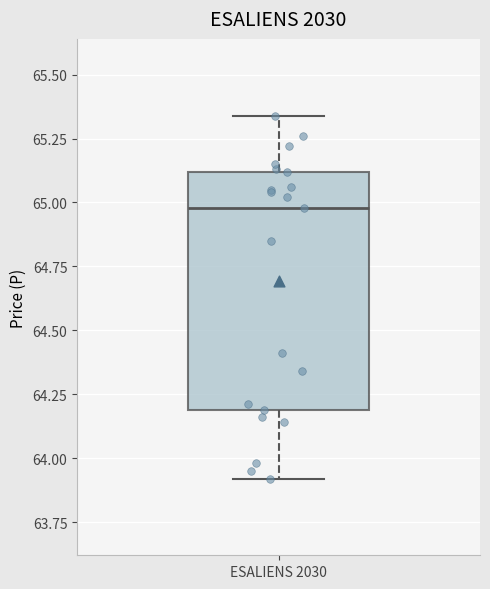

Read this box plot against the y-axis: the position of the median line, the range covered by the box, and the ends of both whiskers. The values are not printed on the chart, so give them approximately, as read against the axis.

median 65.00, box 64.20 to 65.10, whiskers 63.90 to 65.35